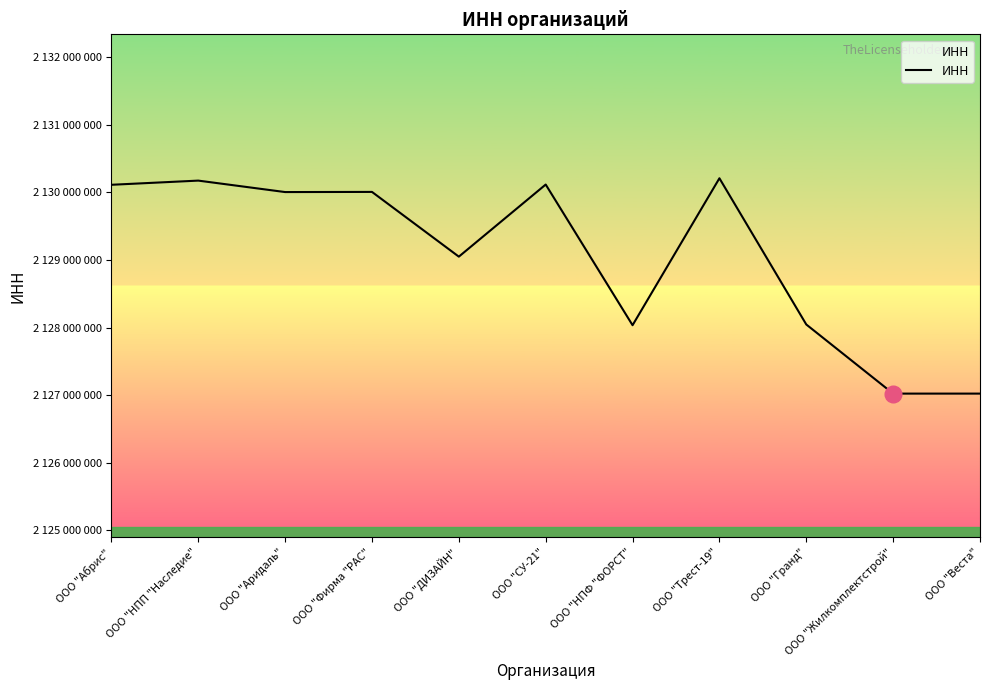

Which label corresponds to the largest value in the chart?

ООО "Трест-19"